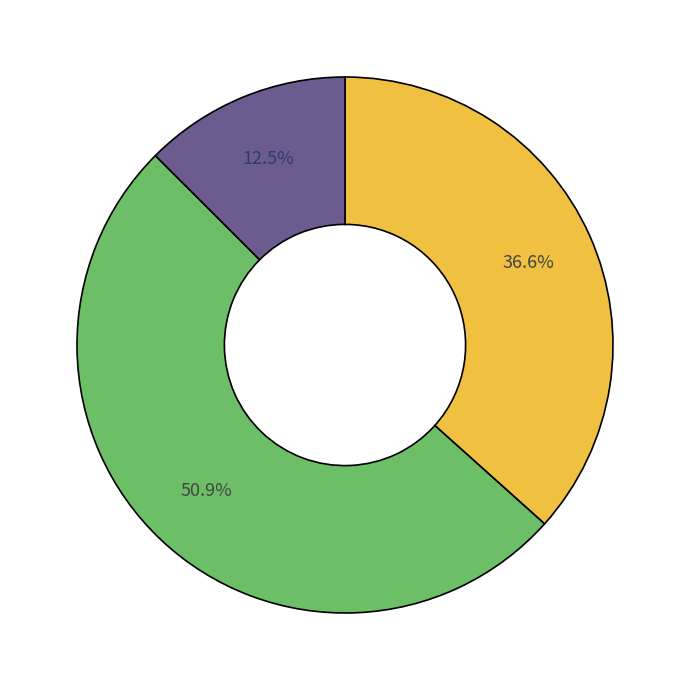

Is there any slice that represents more than half of the pie?

Yes